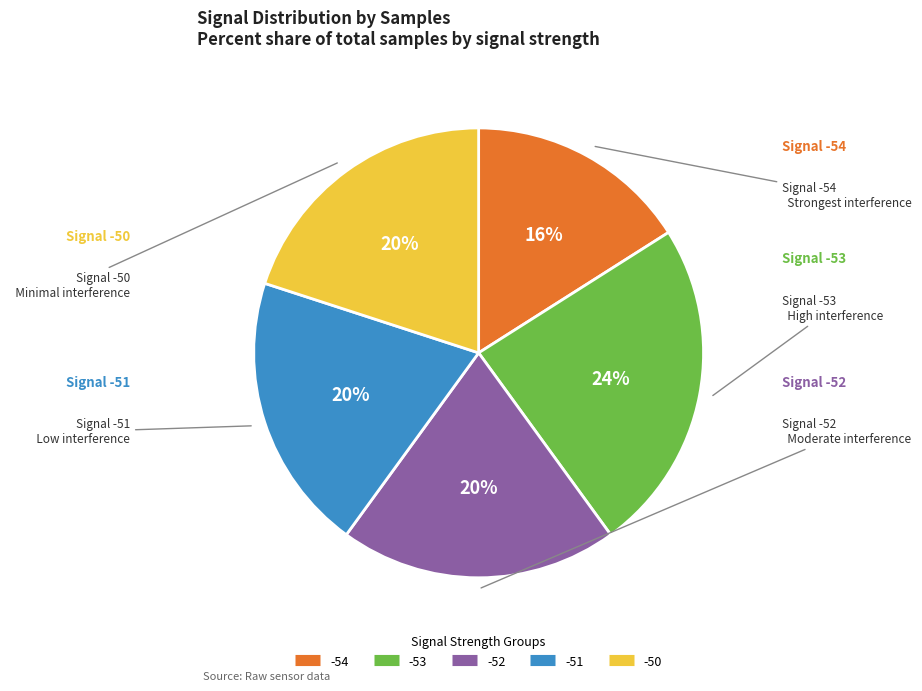

Is there any slice that represents more than half of the pie?

No